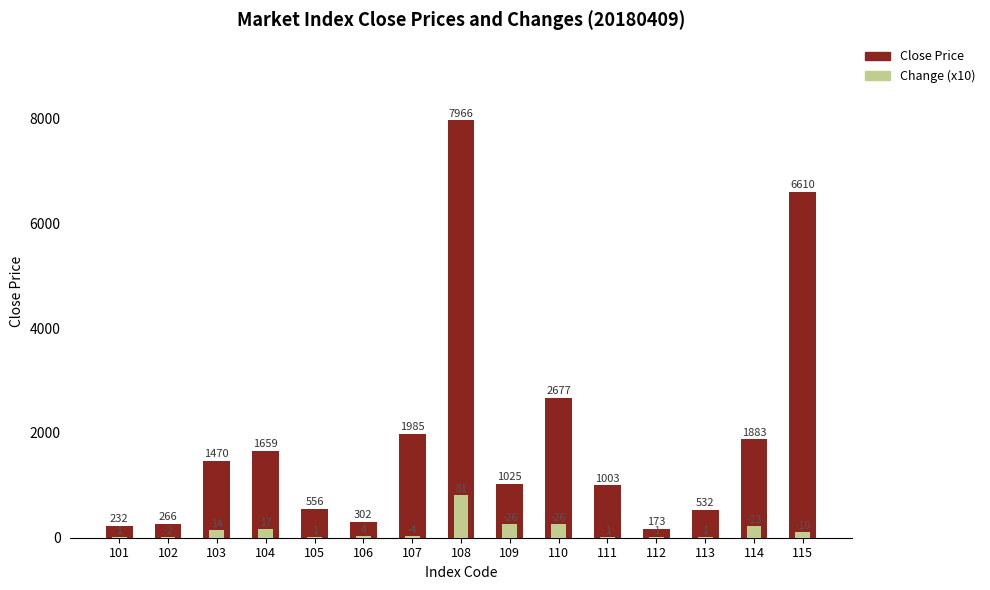

At how many categories does at least one series exceed 7646?

1